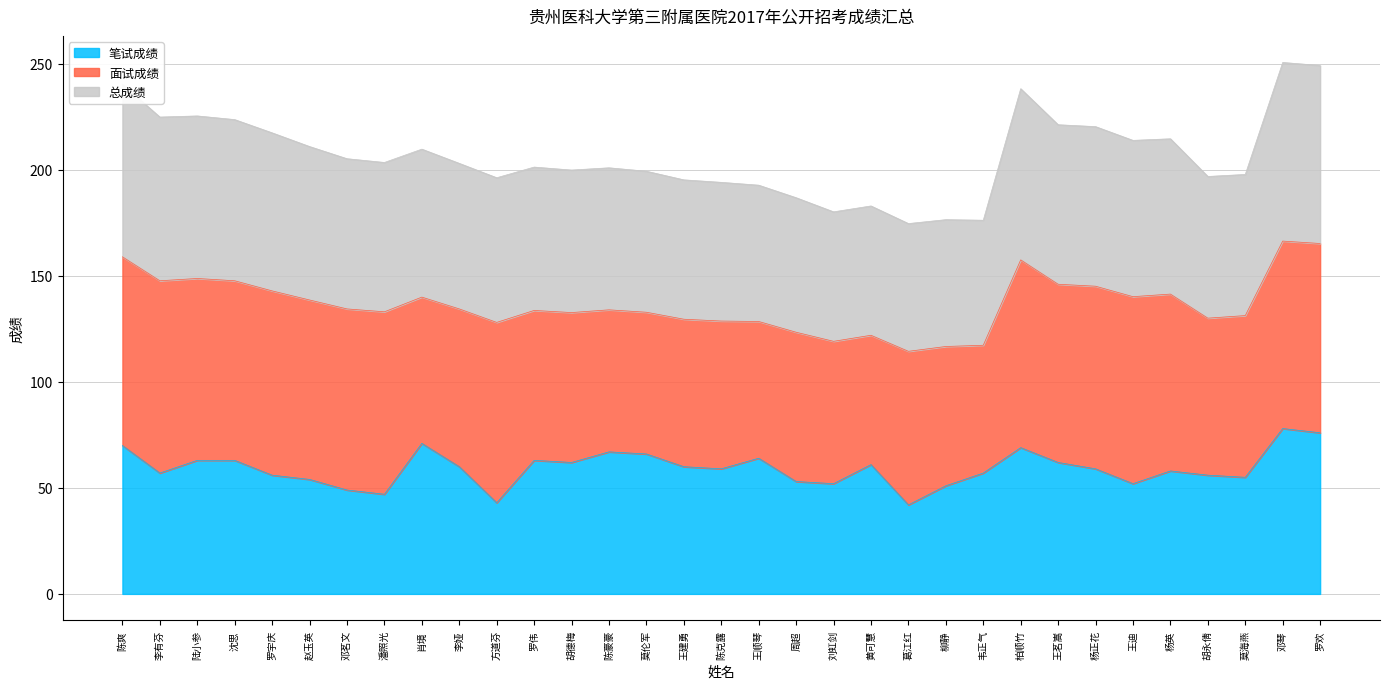

Between 邓茗文 and 潘照光, which series saw the biggest shift?

笔试成绩